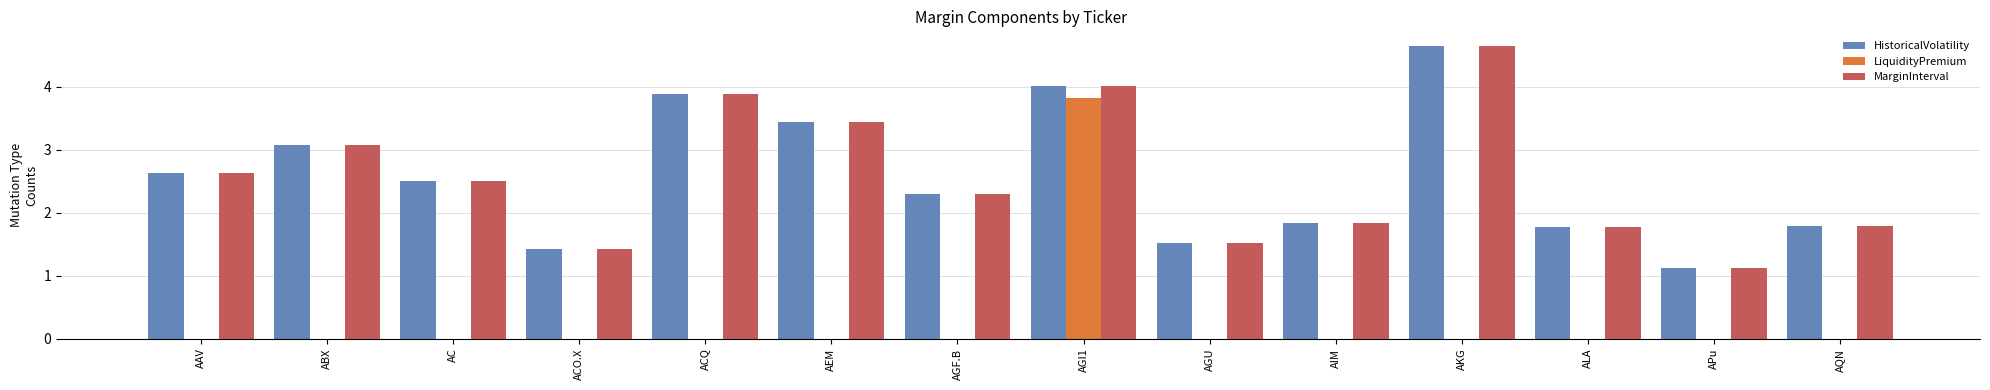

At which category is the sum across all series the highest?

AGI1